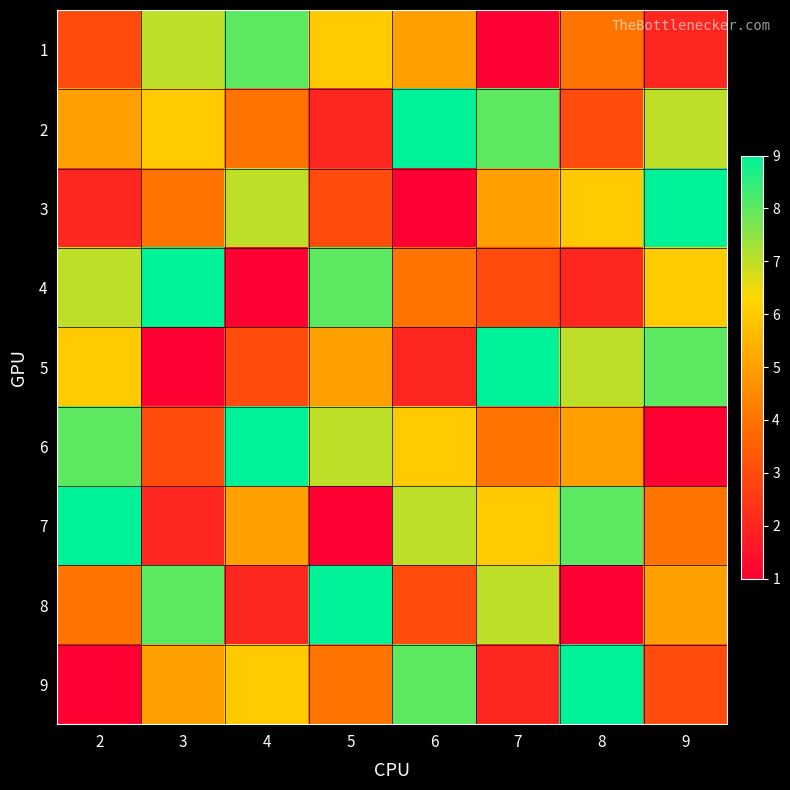

Rank the series at 8 from highest to lowest value.

9, 7, 5, 3, 6, 1, 2, 4, 8